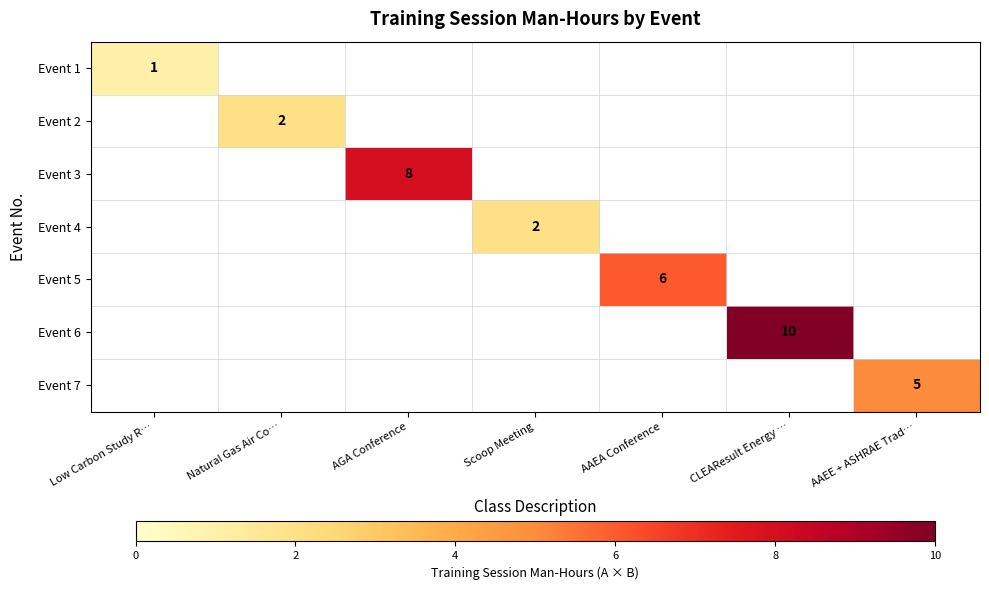

At which category does the chart reach its minimum across all series?

Low Carbon Study R…